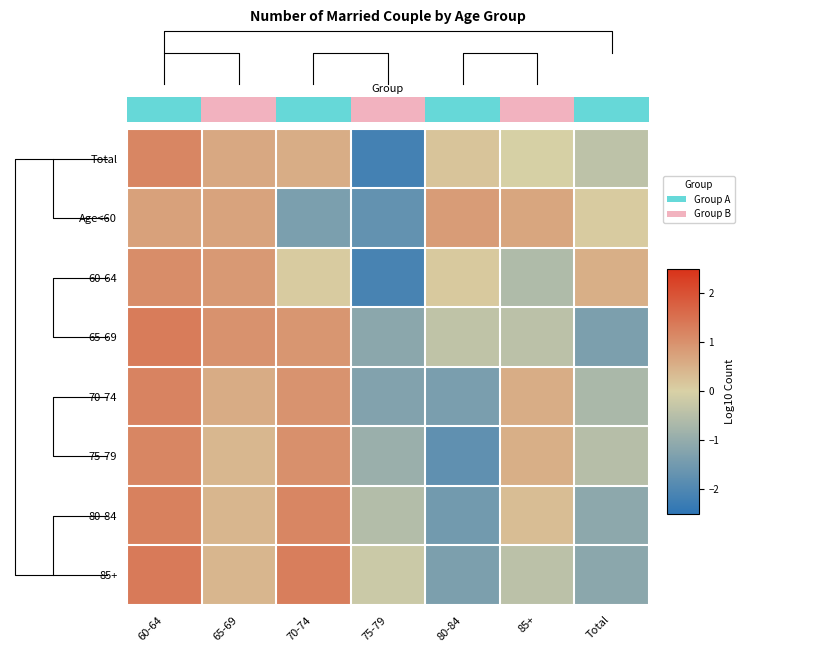

At which label does Age<60 first exceed 0?

60-64